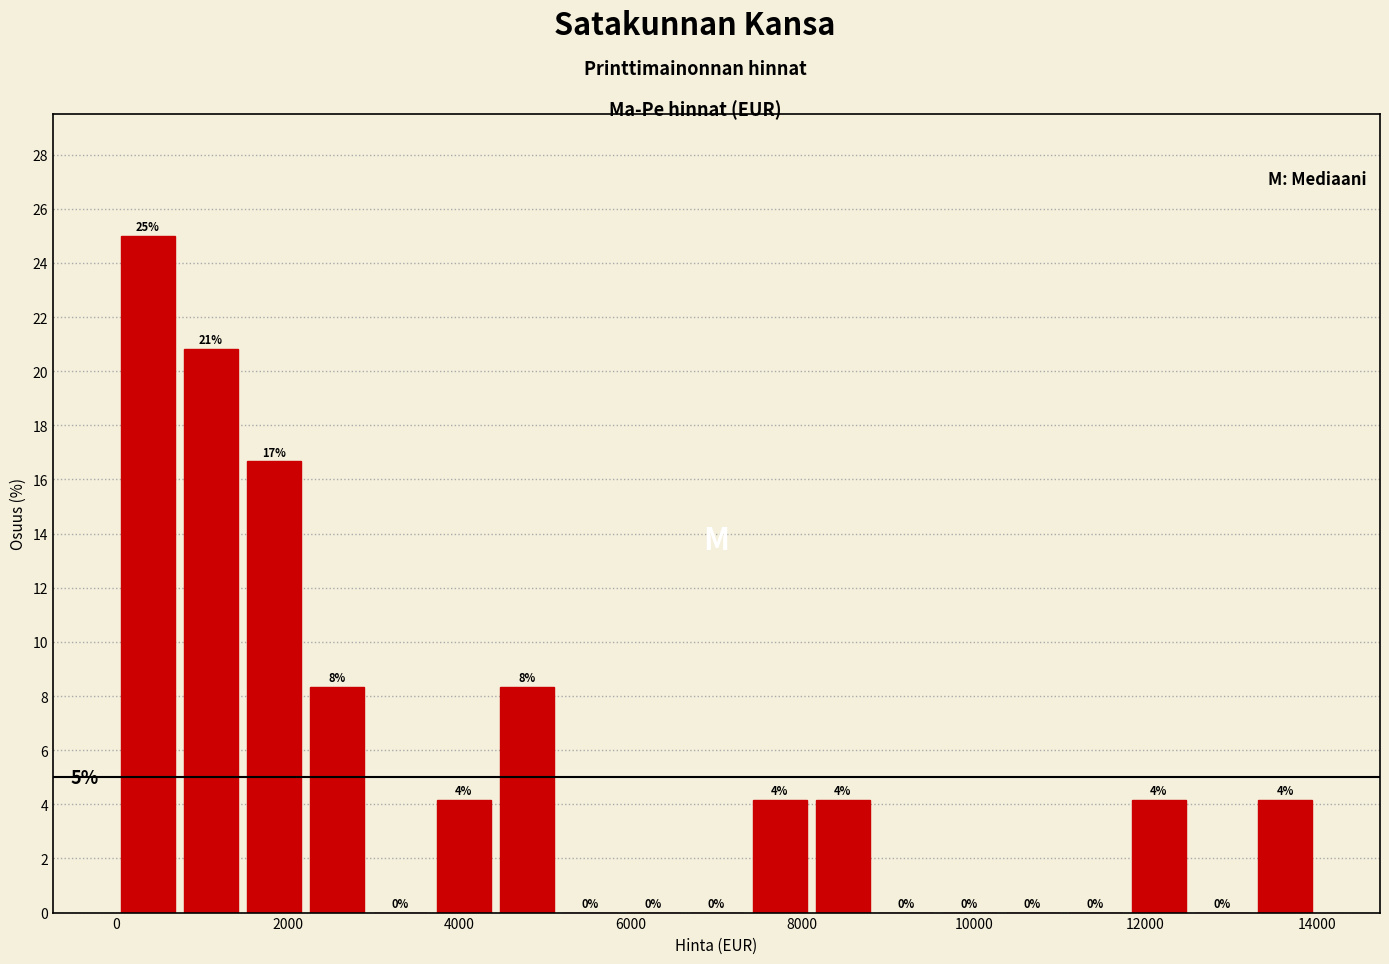

Read against the x-axis, roughly where is the centre of the tallest bar?

400